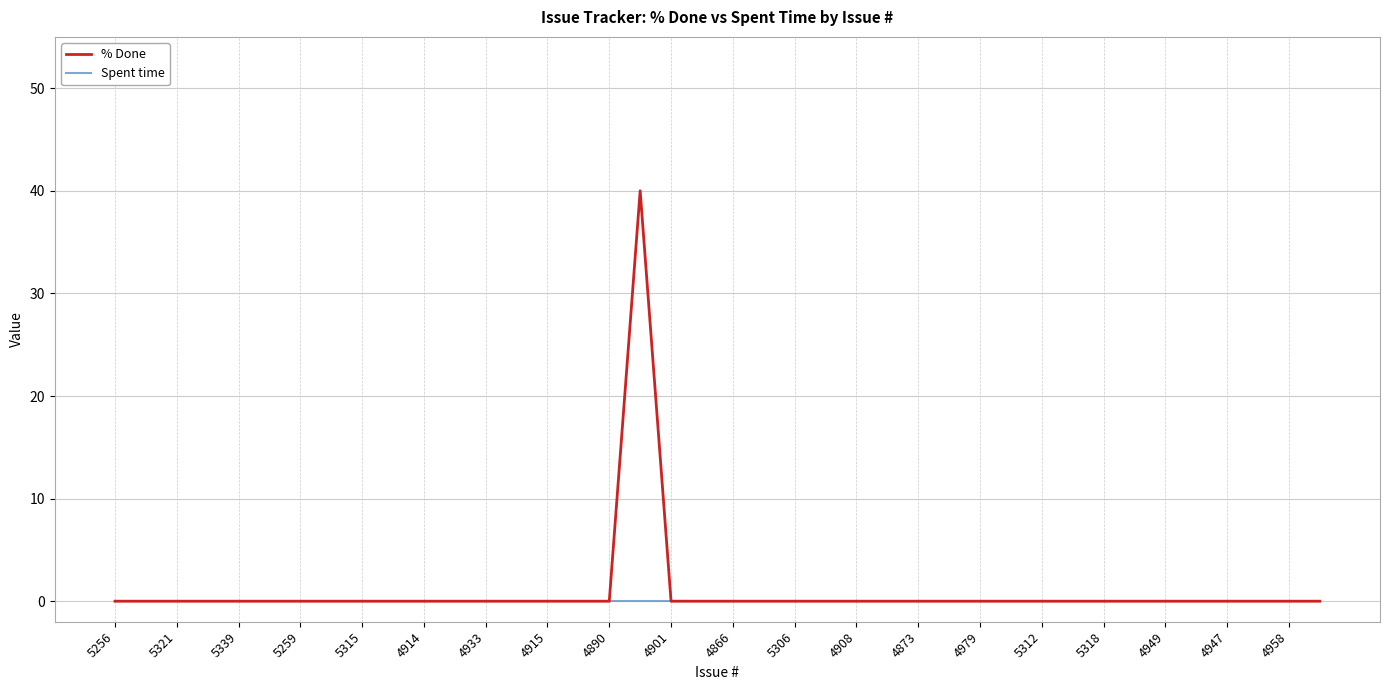

Rank the series by their maximum value, from lowest to highest.

Spent time, % Done